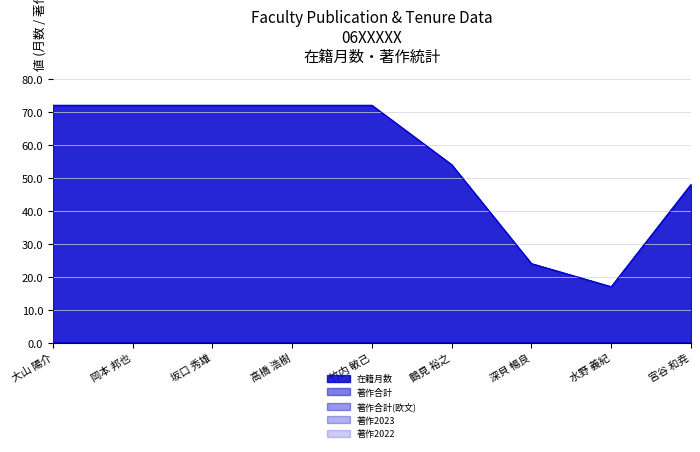

How many data points does each series have?

9